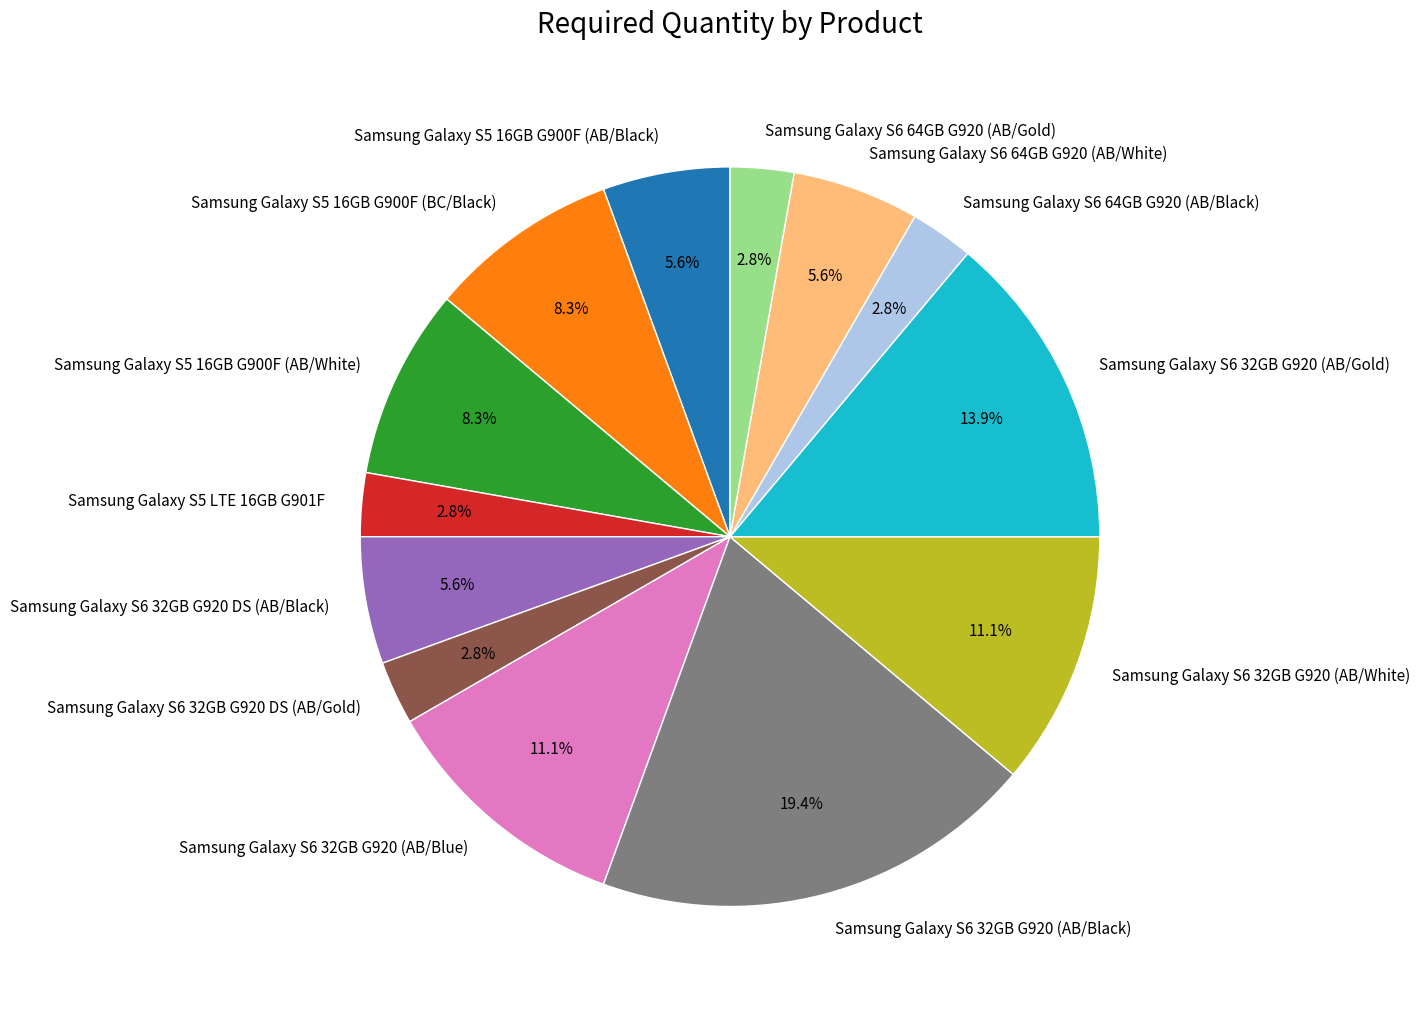

How much of the chart is everything except Samsung Galaxy S6 32GB G920 (AB/Gold)?

86.1%